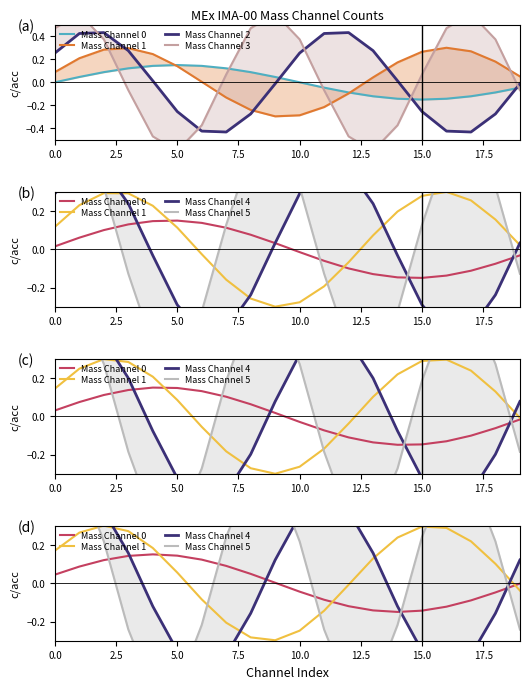

At which label does Mass Channel 4 reach its minimum?

15.0